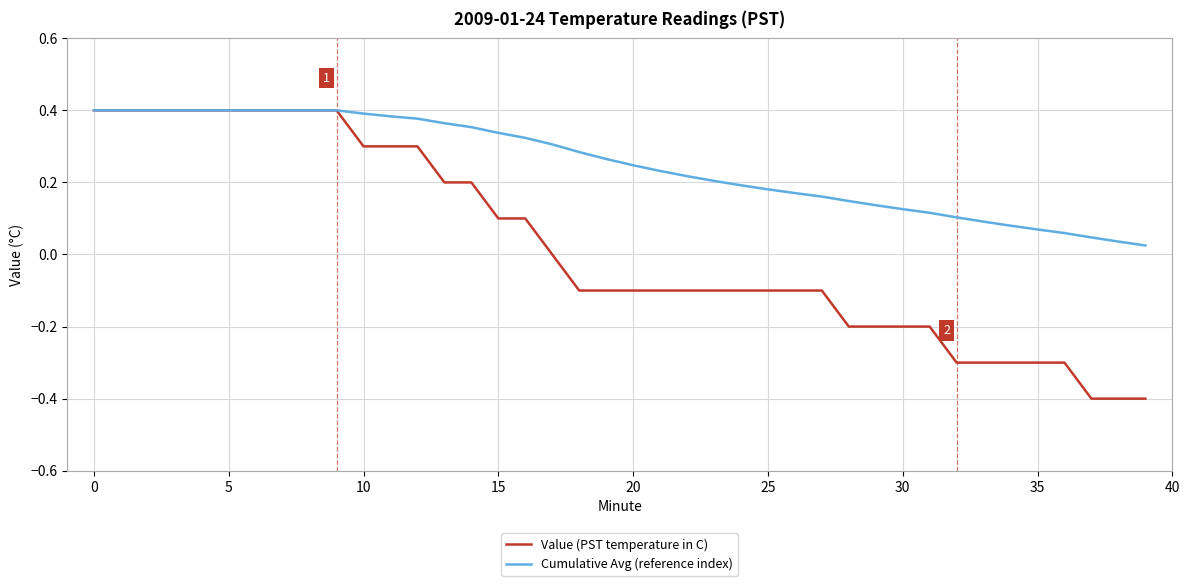

Which series has the largest range (max minus min)?

Value (PST temperature in C)